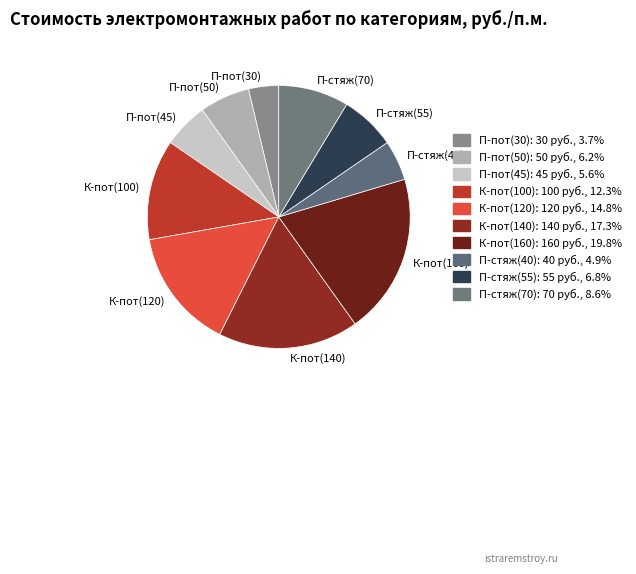

Approximately how many times larger is the value at К-пот(140) compared to К-пот(100)?

1.4